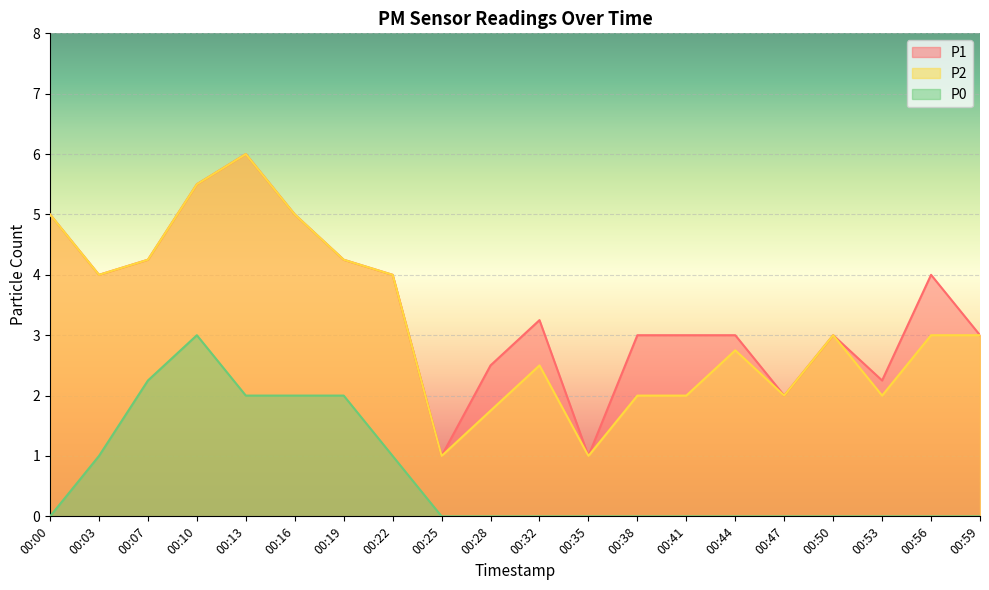

True or false: P1 and P0 intersect in this chart.

False